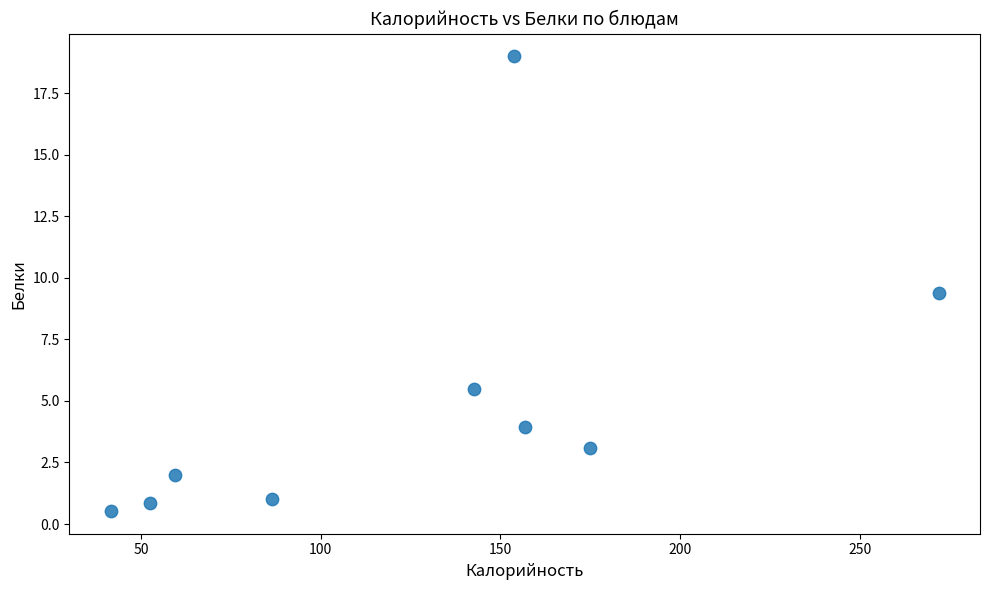

What Y value in the scatter plot is closest to 9?

9.4